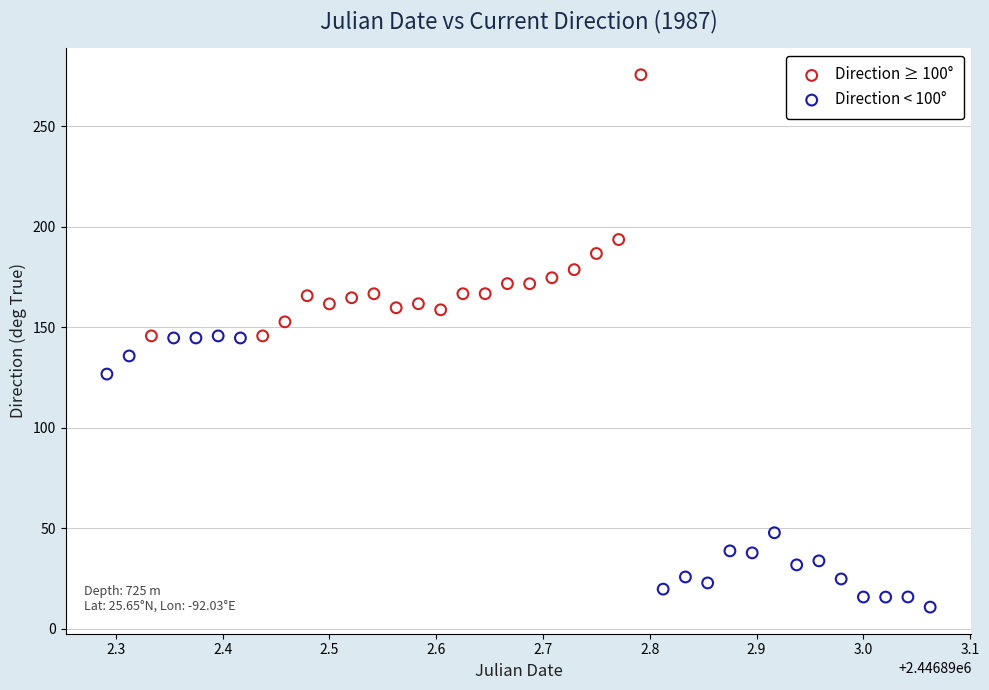

Which series contains the highest Y value?

Direction ≥ 100°